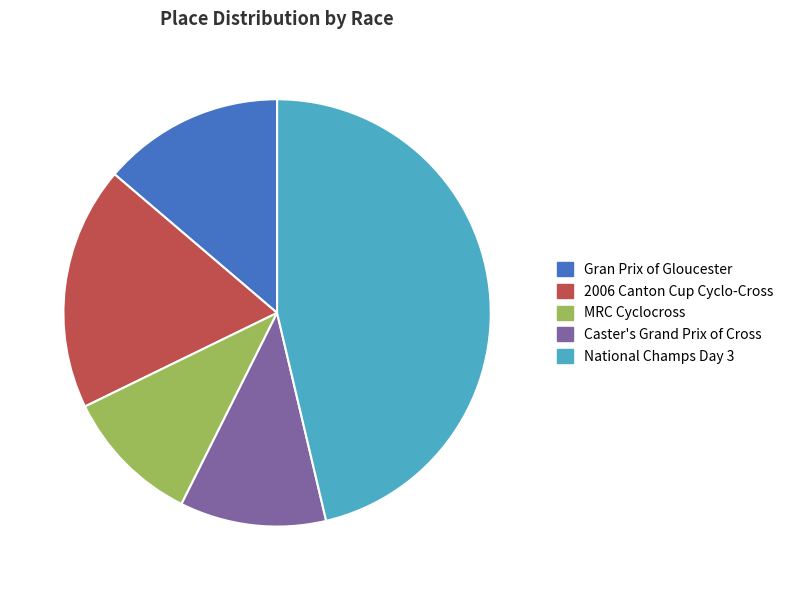

Between MRC Cyclocross and Gran Prix of Gloucester, which is larger?

Gran Prix of Gloucester